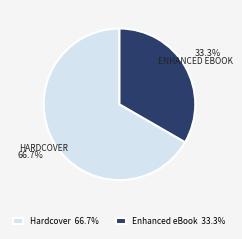

How much of the chart is everything except Enhanced eBook 33.3%?

66.7%